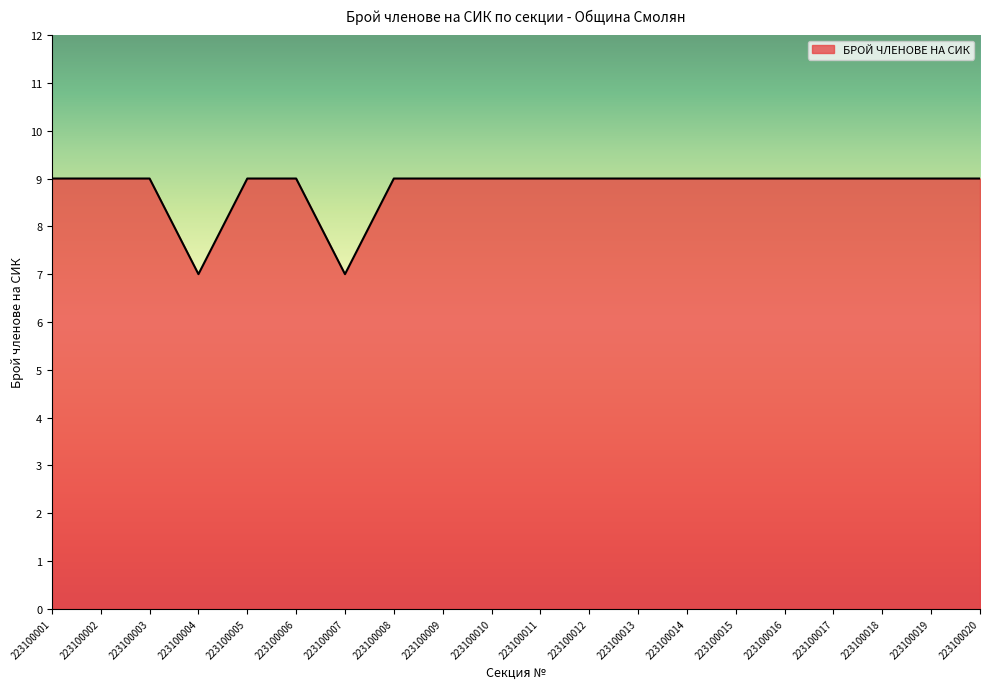

Is it true that the value at 223100005 is 9?

True